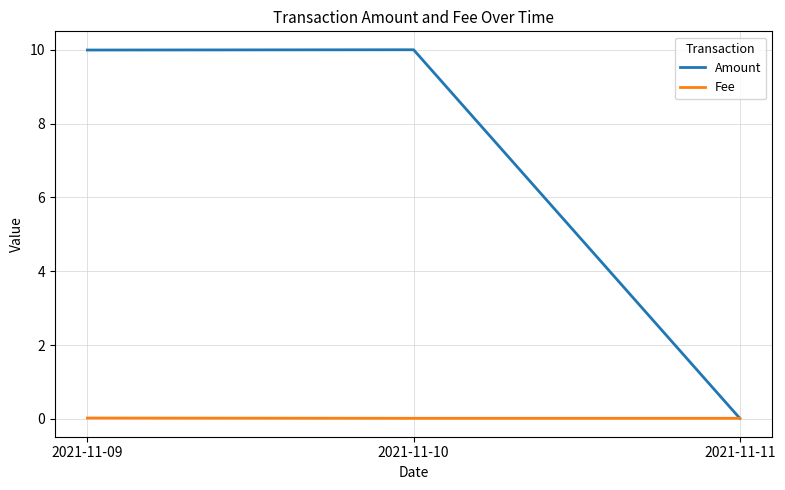

True or false: Amount has a value of 0.0 at 2021-11-11.

True